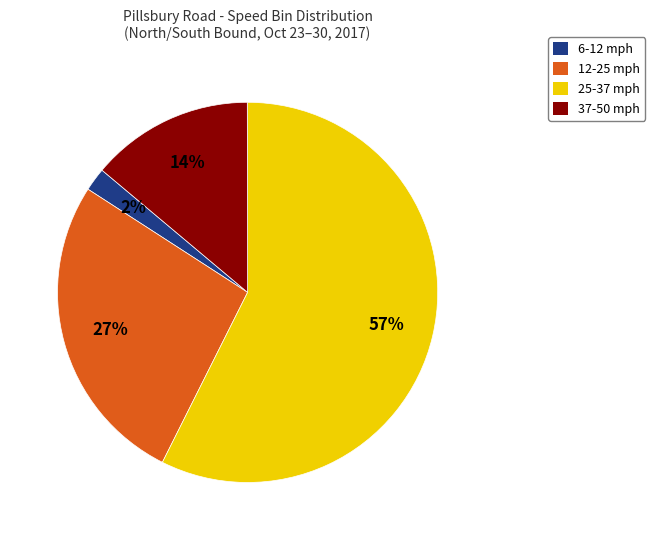

Does any single category account for the majority?

Yes